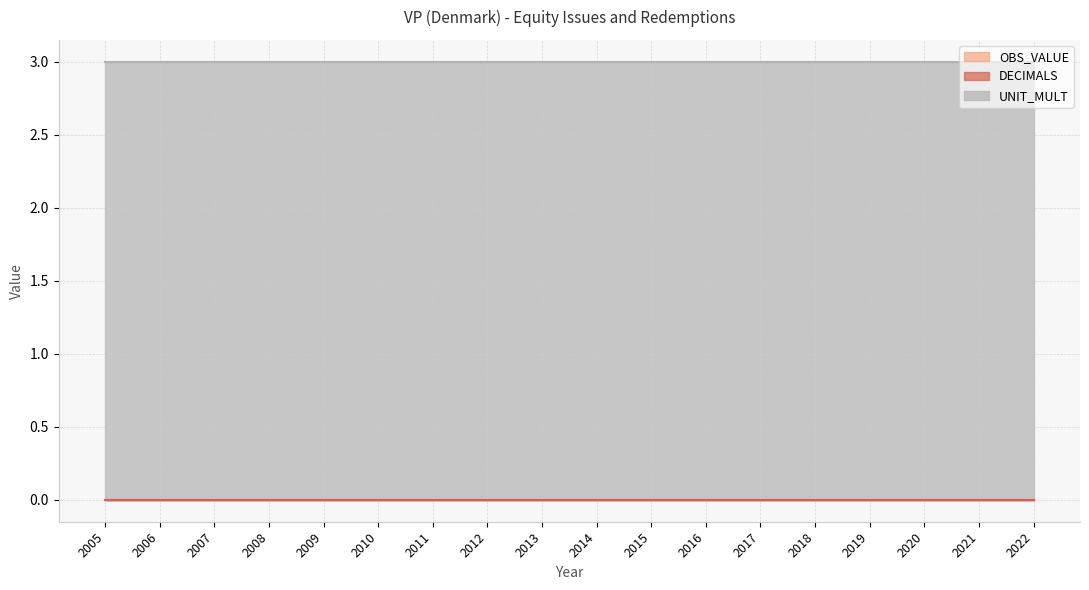

How many lines are shown in the chart?

3